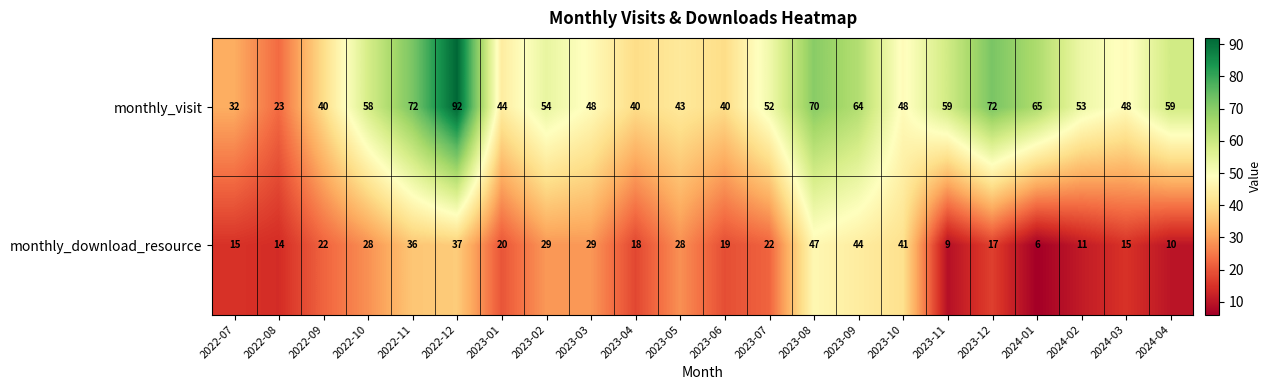

How many values in the monthly_download_resource series are below 22?

11